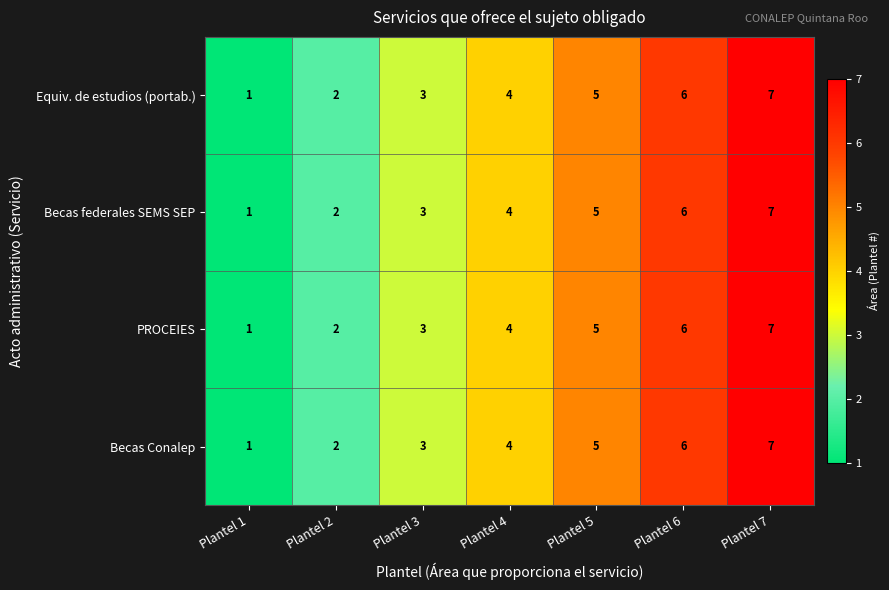

What is the sum of all Becas Conalep values?

28